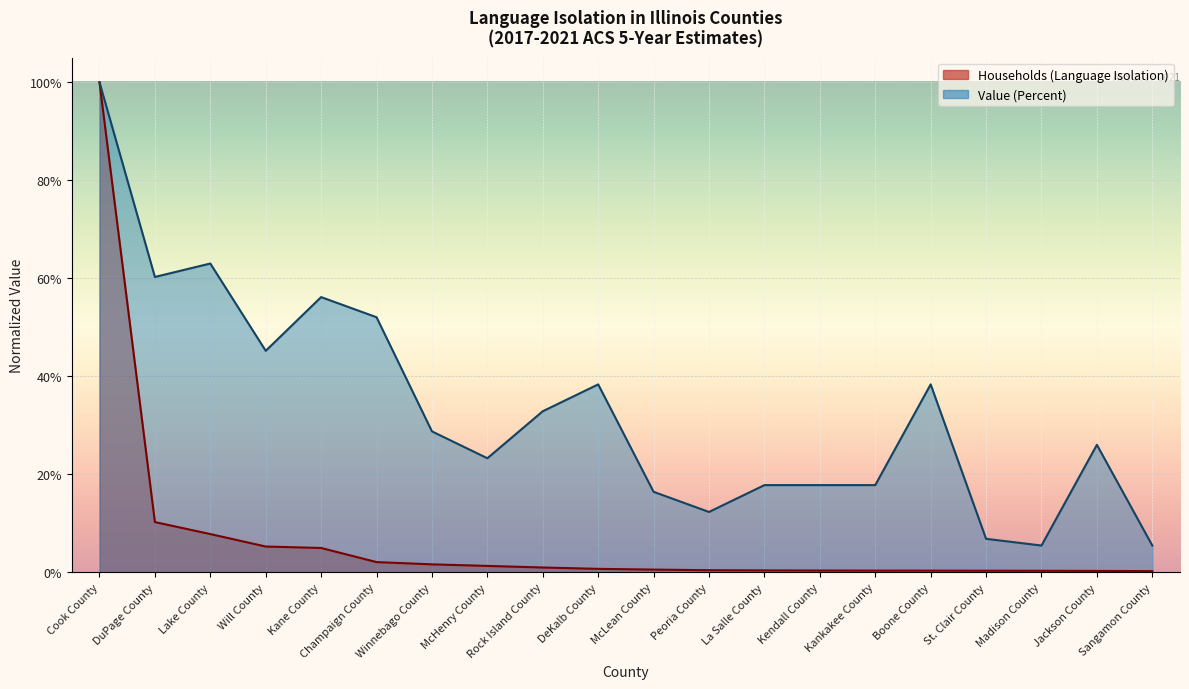

What is the label of the 14th point from the right?

Winnebago County